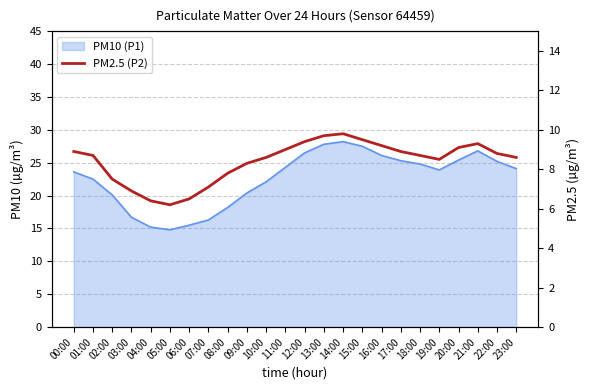

What is the label of the 15th point from the left?

14:00